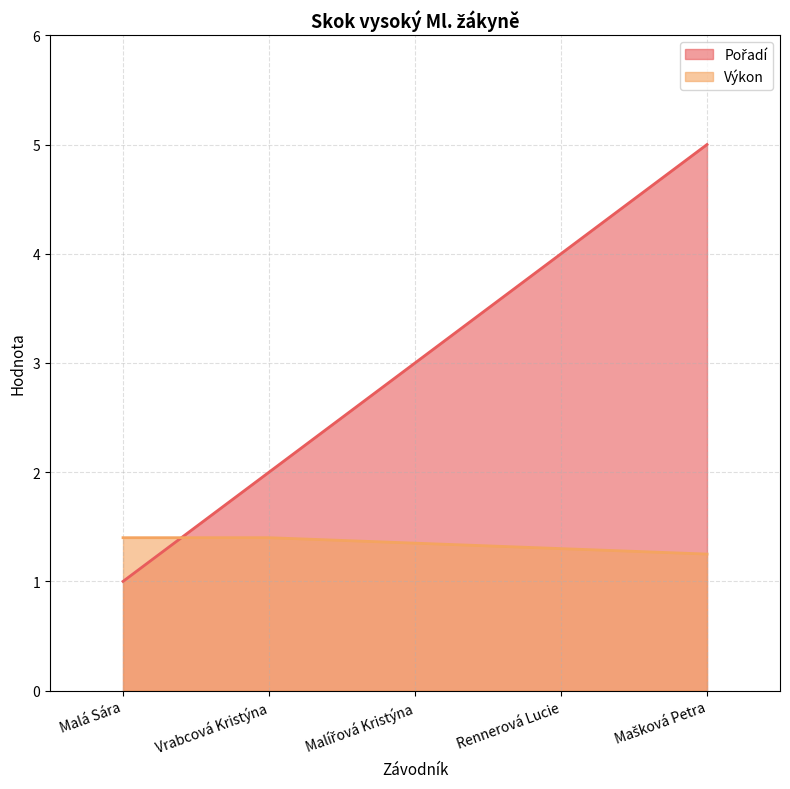

How many lines are shown in the chart?

2